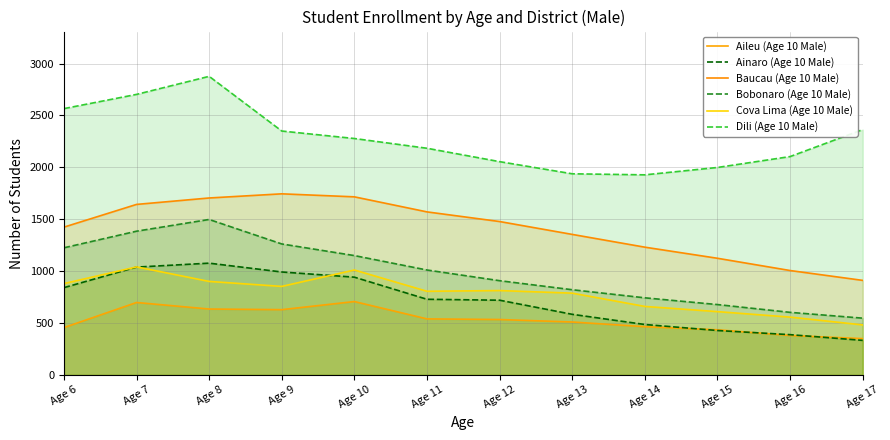

At which label is Dili (Age 10 Male) closest to 2402?

Age 17